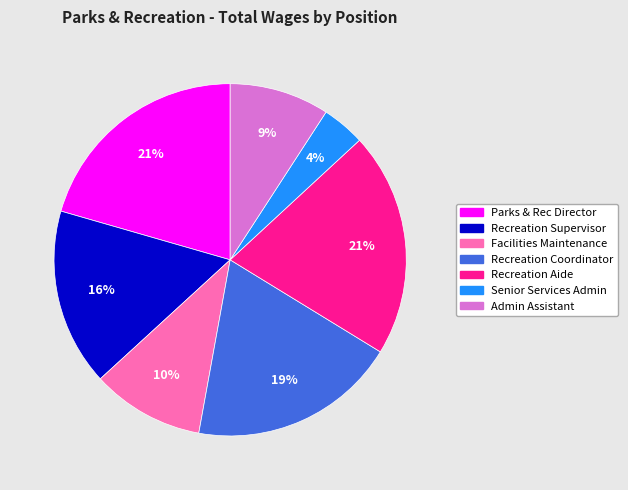

Is the sum of Parks & Rec Director and Facilities Maintenance greater than half?

No